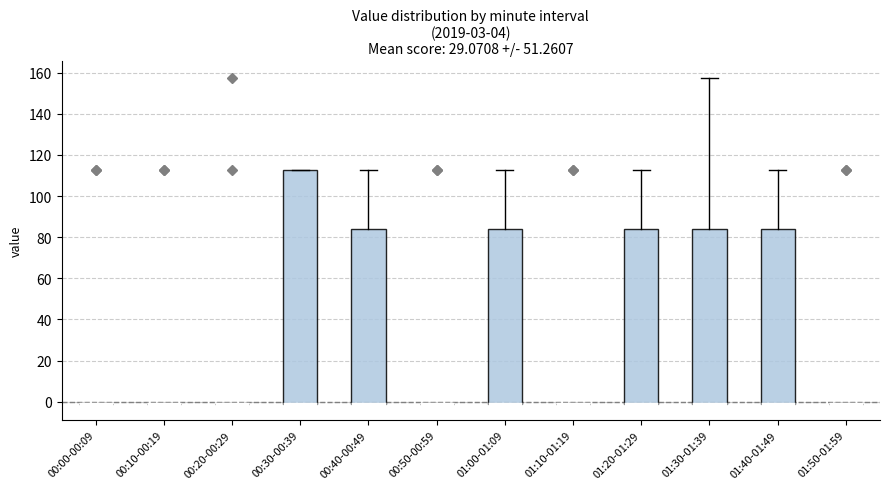

Comparing the boxes themselves (not the whiskers), which one is the tallest?

00:30-00:39